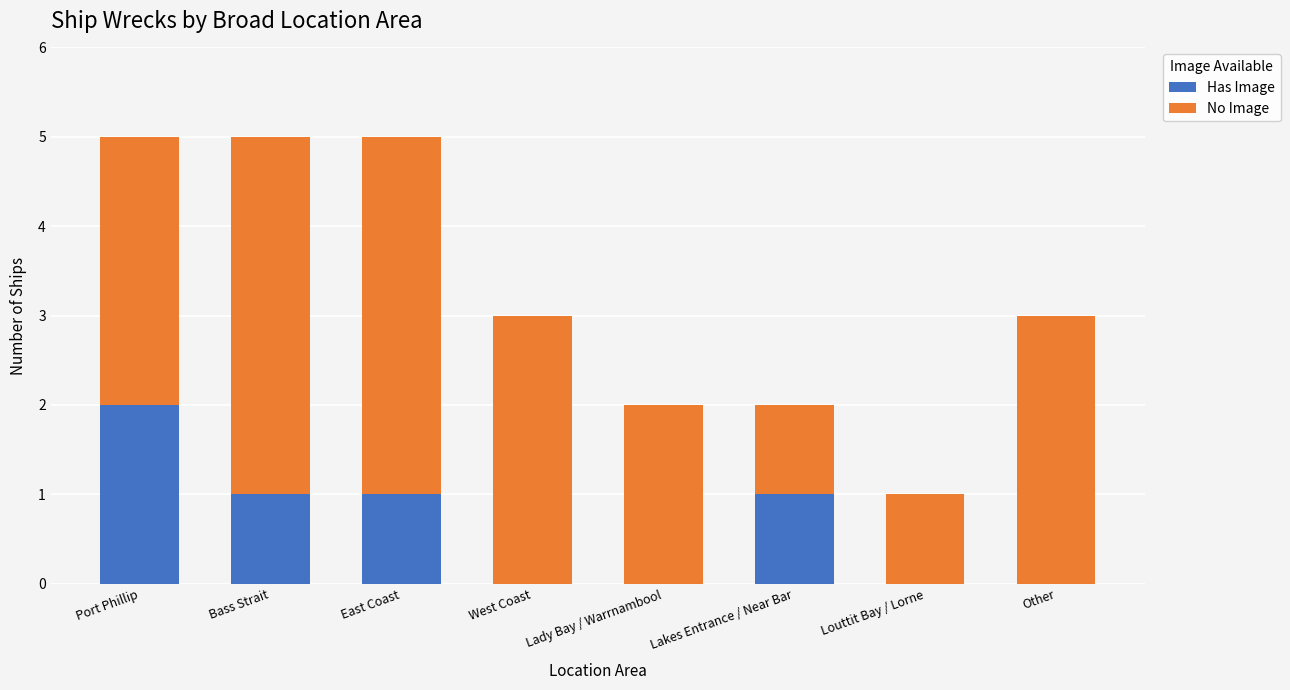

What is the total value across all series at Bass Strait?

5